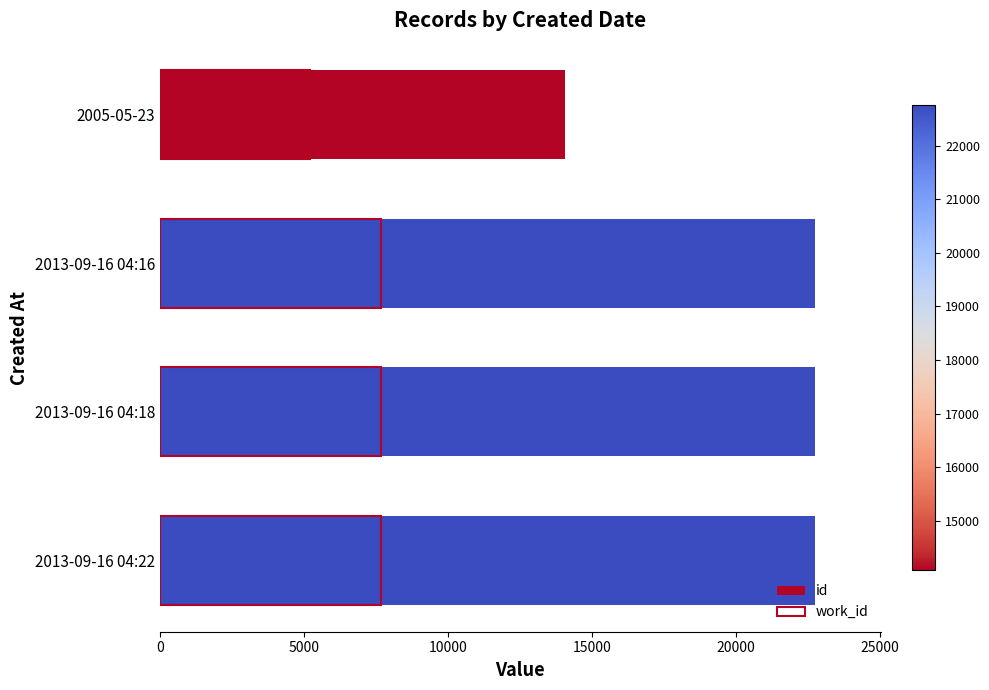

Which series has the widest spread of values?

id